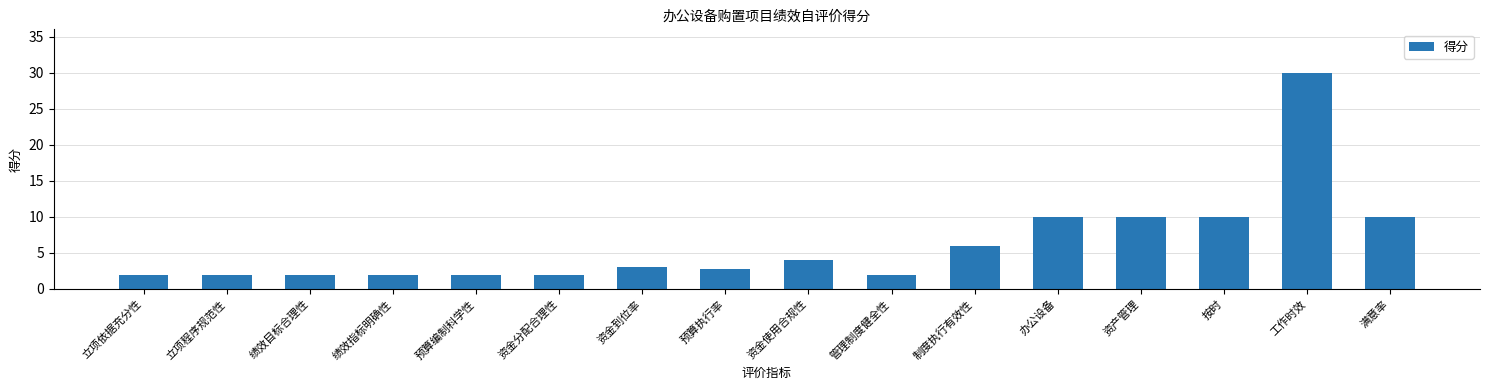

What is the value of the 15th bar from the left?

30.0